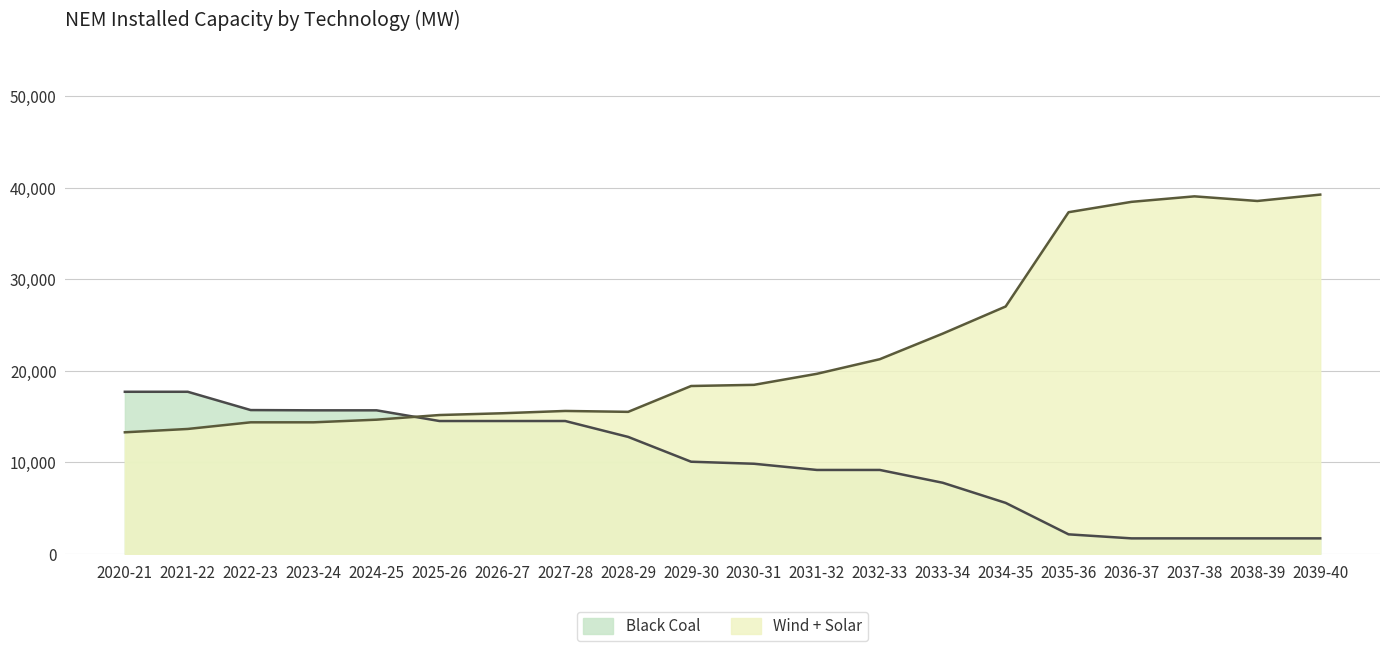

The Wind + Solar series shows 24016 at 2022-23. True or false?

False